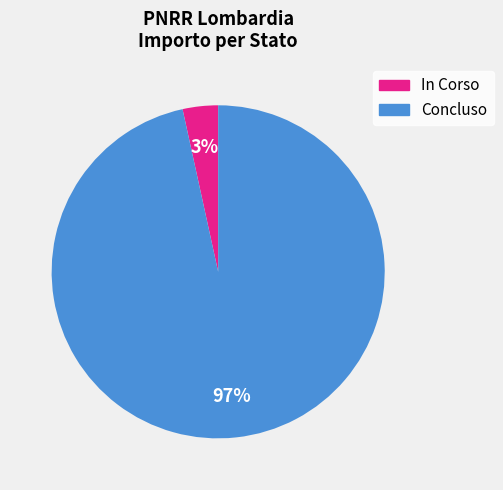

Does any single category account for the majority?

Yes